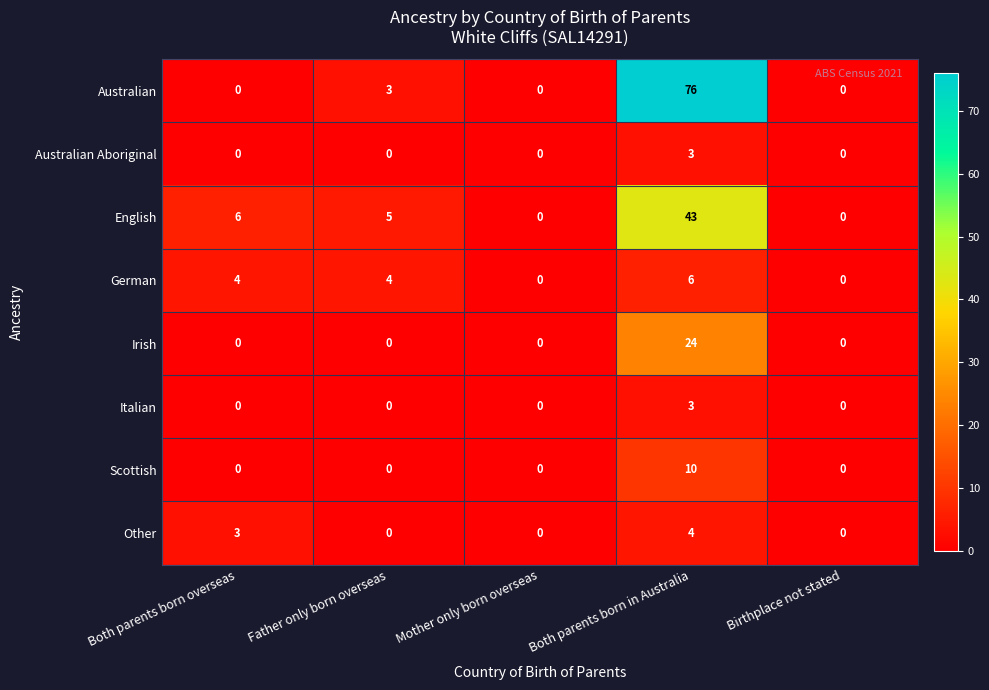

What is the average value of the German series?

3